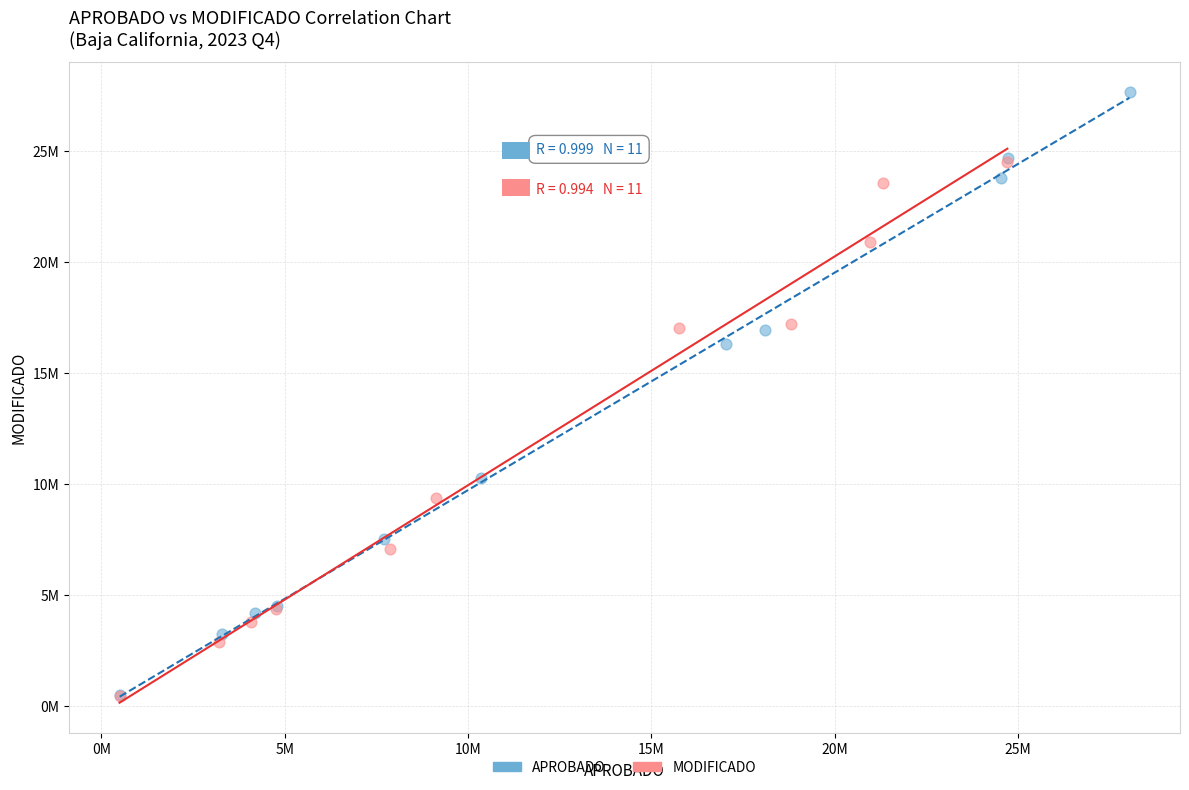

Which series has the largest Y range (max minus min)?

APROBADO